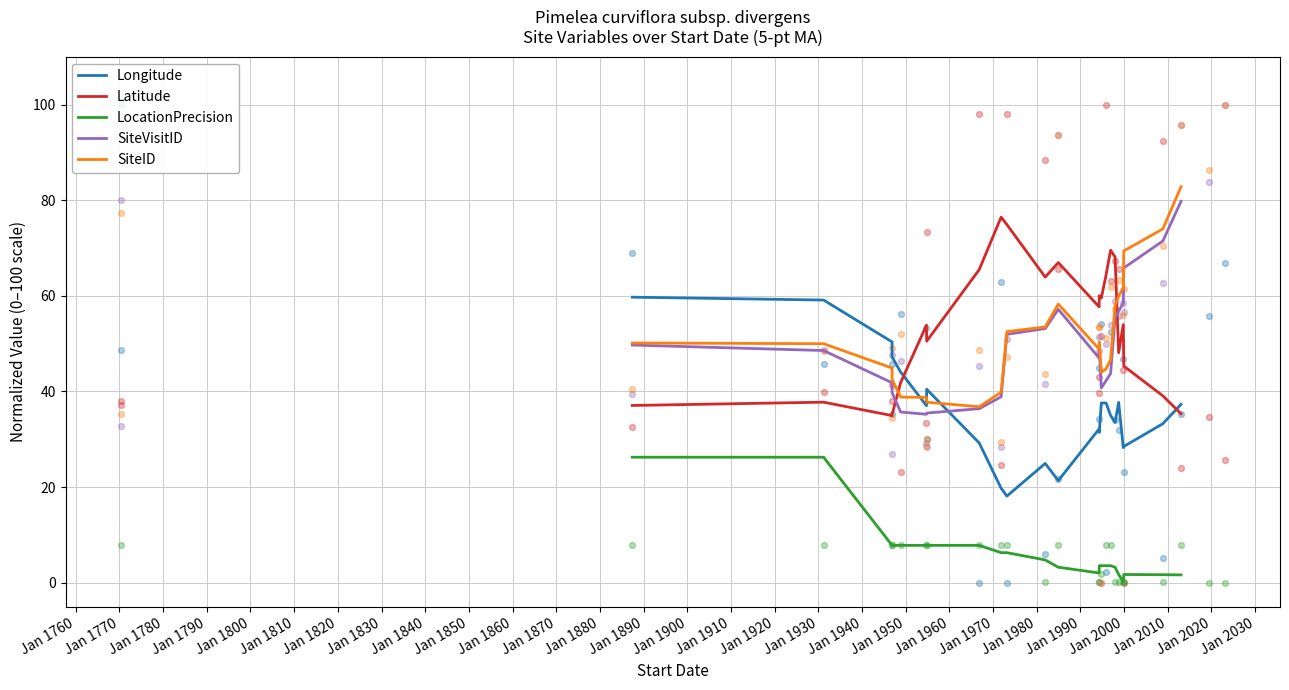

Is the value of SiteID at Jan 1800 greater than the value of LocationPrecision at Jan 1800?

Yes